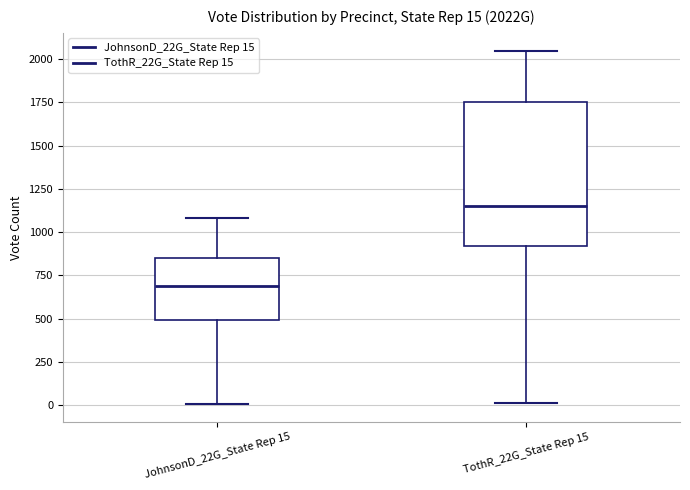

Which box has the lowest median line?

JohnsonD_22G_State Rep 15